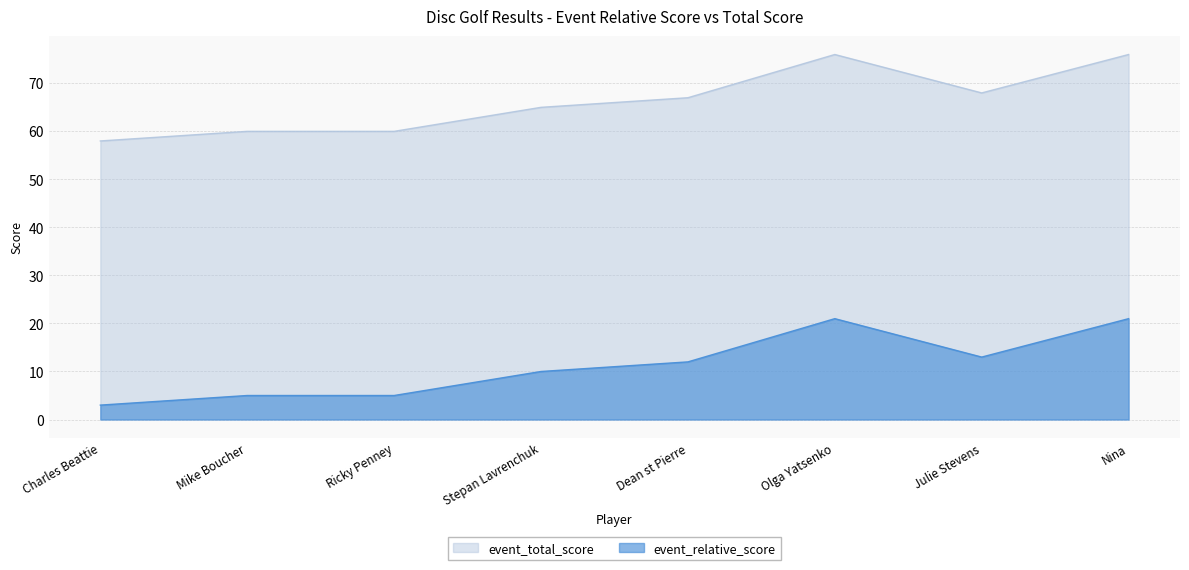

What is the highest value of the event_total_score series?

76